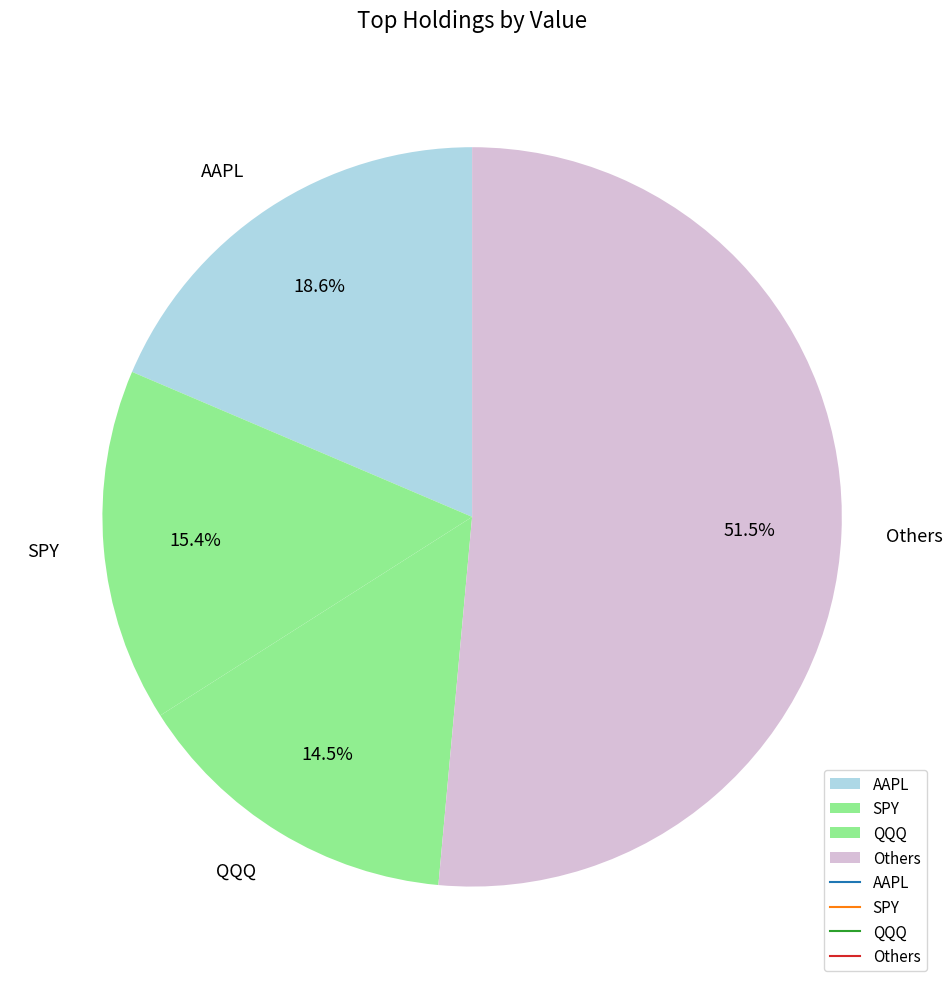

Rank the categories by value from lowest to highest.

QQQ, SPY, AAPL, Others